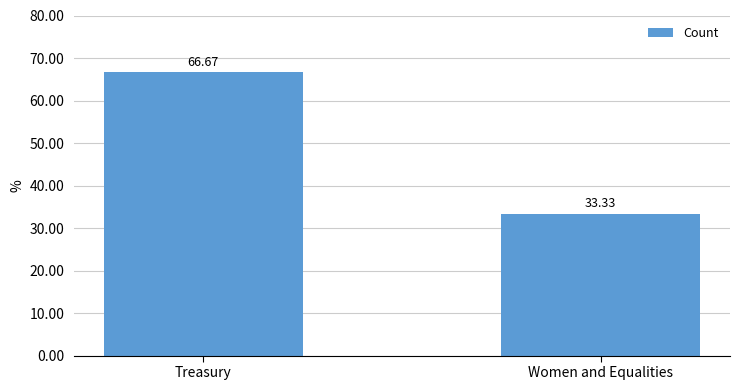

At which category does the chart reach its minimum across all series?

Women and Equalities